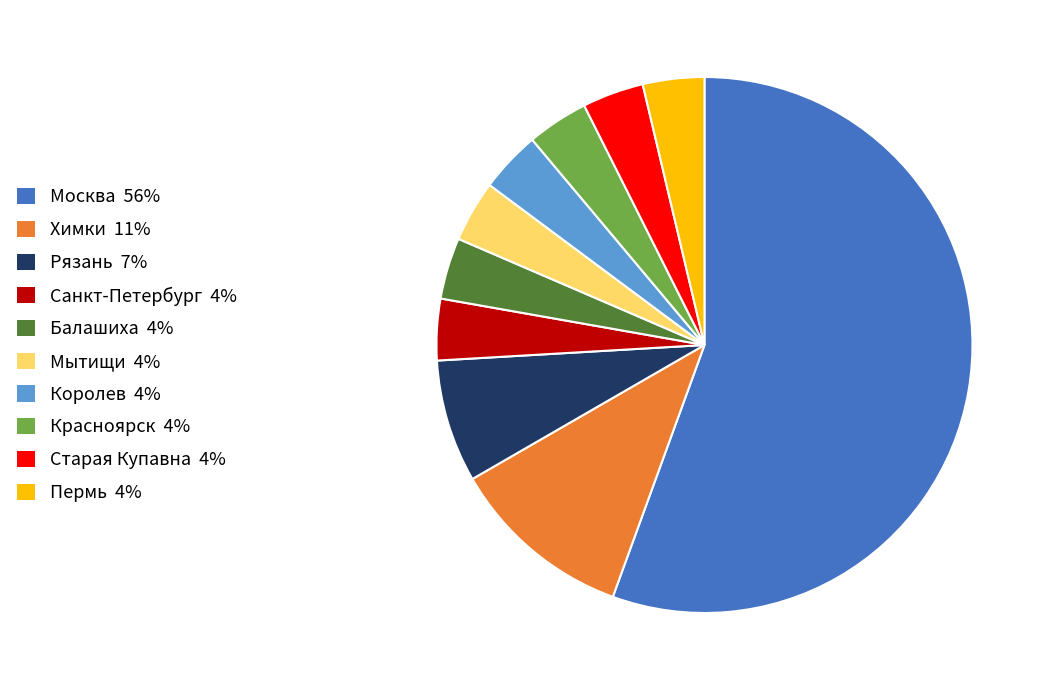

Does any single category account for the majority?

Yes